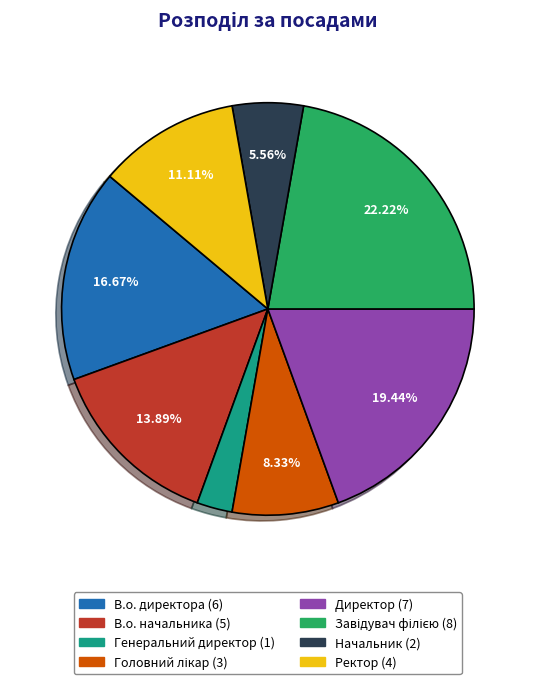

Combined, do Директор and В.о. начальника account for over 50%?

No